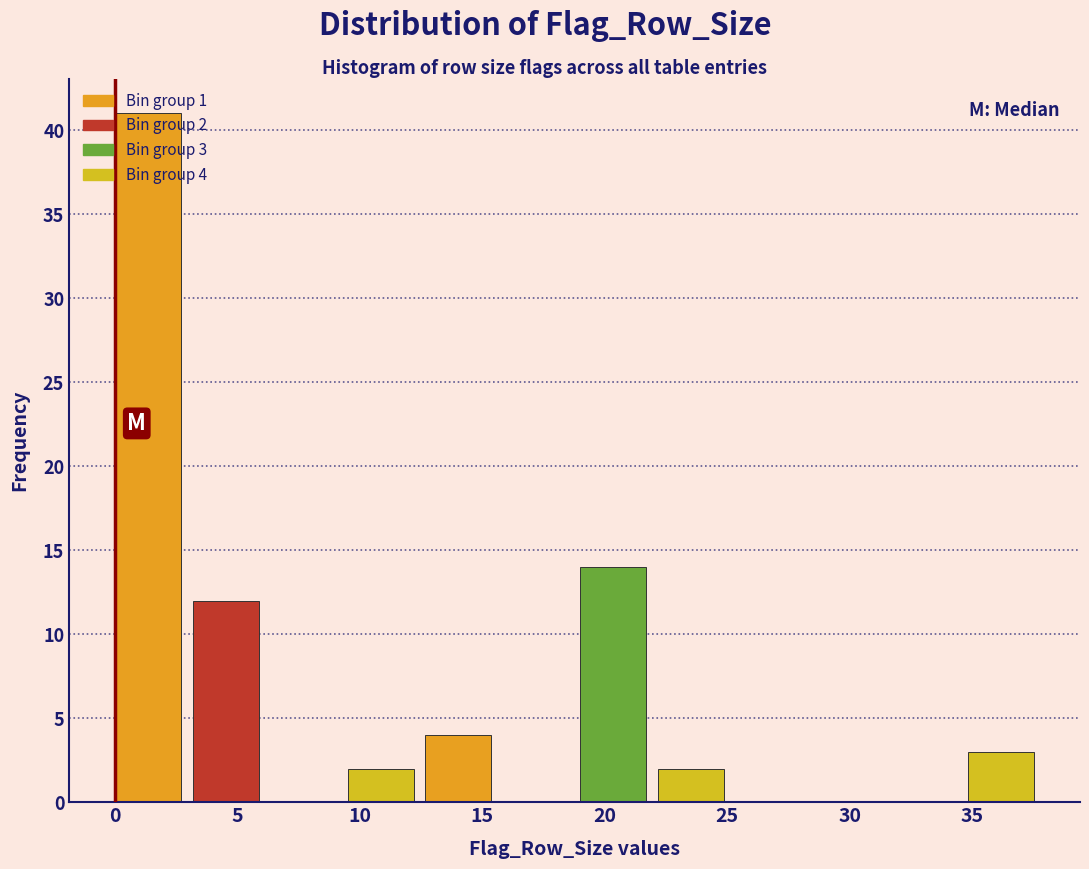

Which range on the x-axis has the tallest bar?

0.0 to 3.0